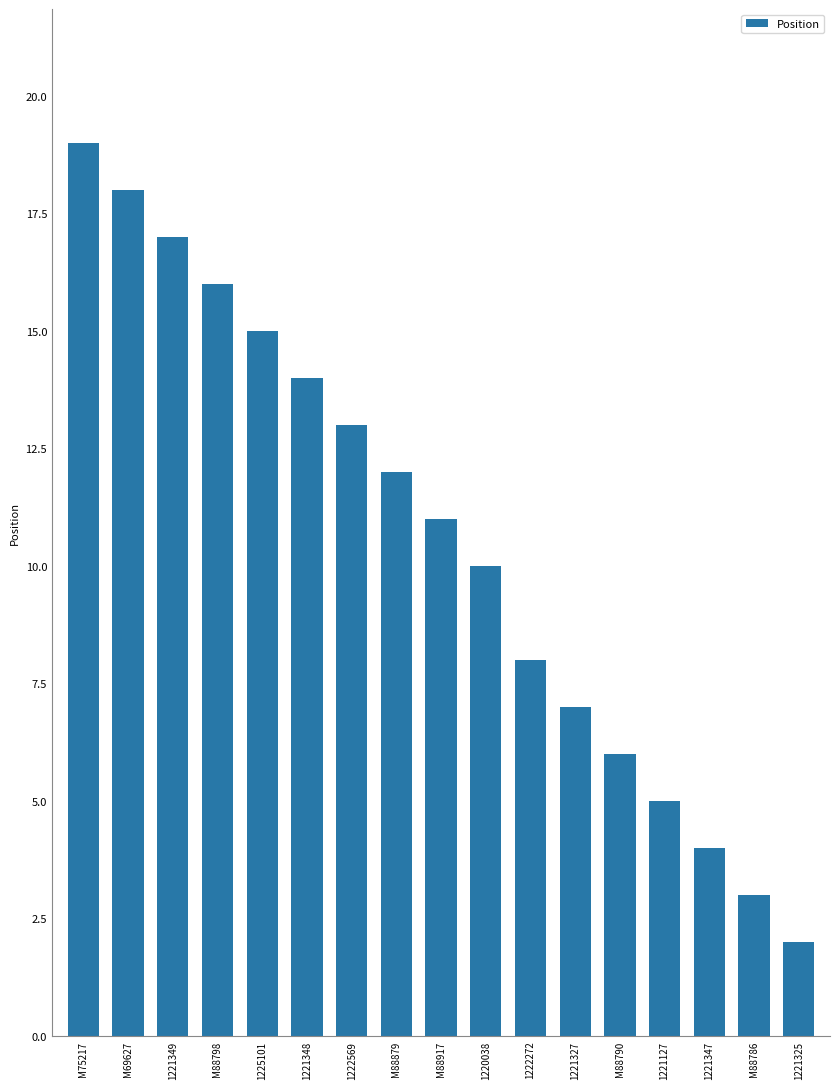

Does the chart contain any negative values?

No